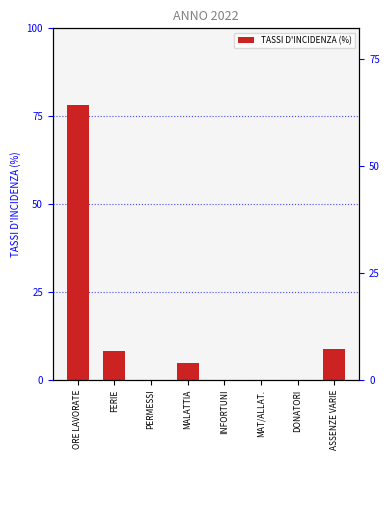

What is the average value?

12.5